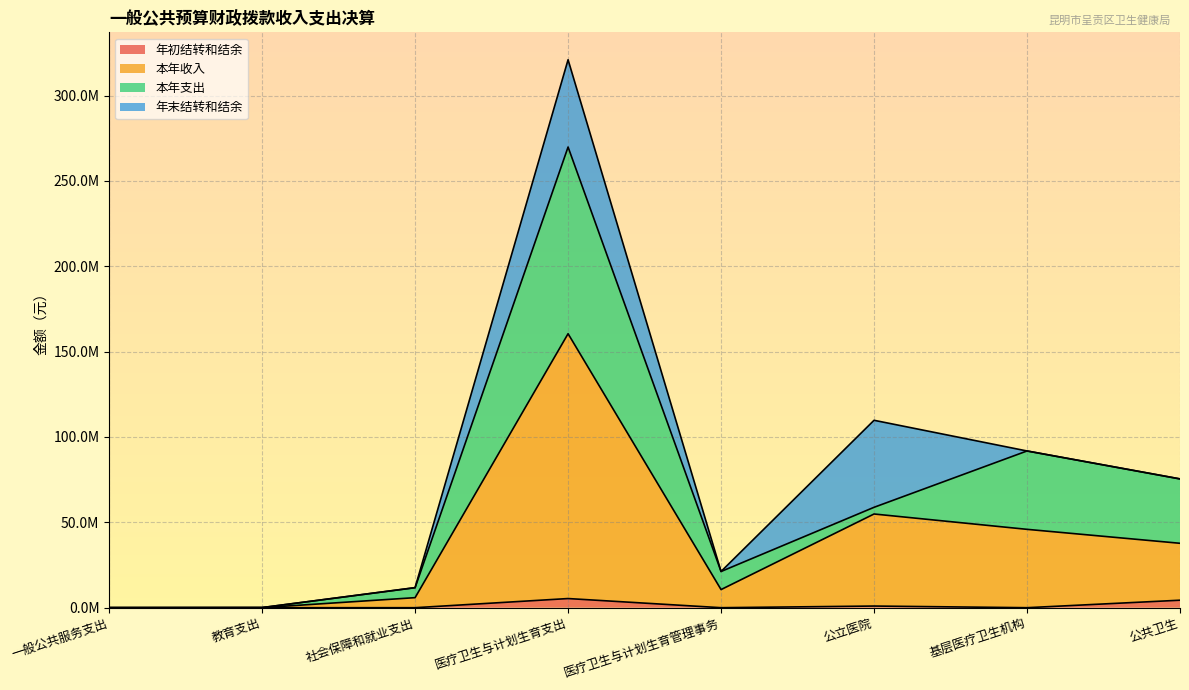

What is the spread (max minus min) of values at 公共卫生?

33339273.0